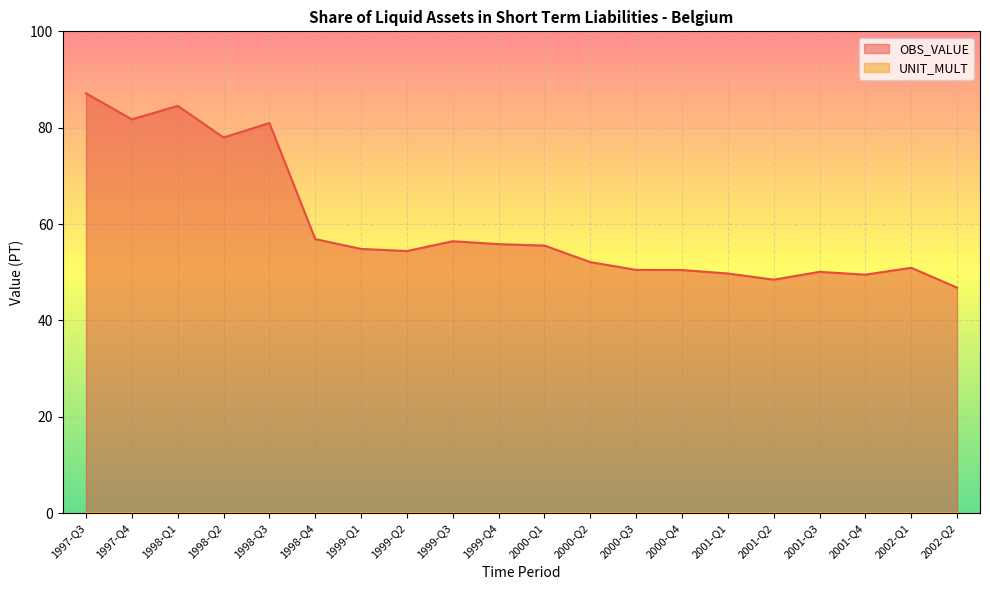

Reading left to right, list all the values displayed in this chart.

87.1	81.7	84.5	78.0	81.0	56.9	54.8	54.4	56.4	55.8	55.5	52.1	50.5	50.5	49.7	48.5	50.1	49.5	50.9	46.8